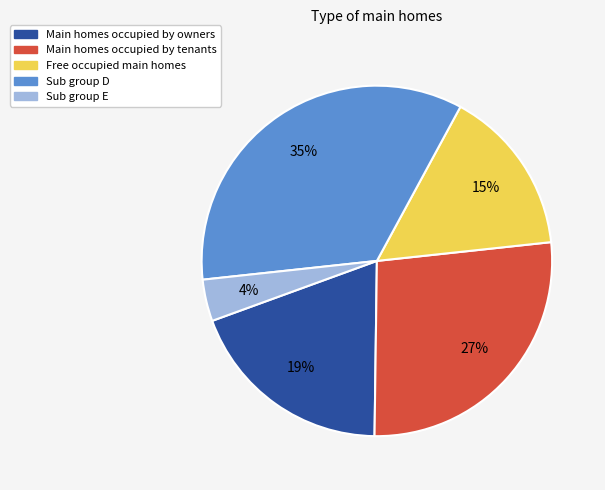

To the nearest percent, what is the average slice percentage?

20%